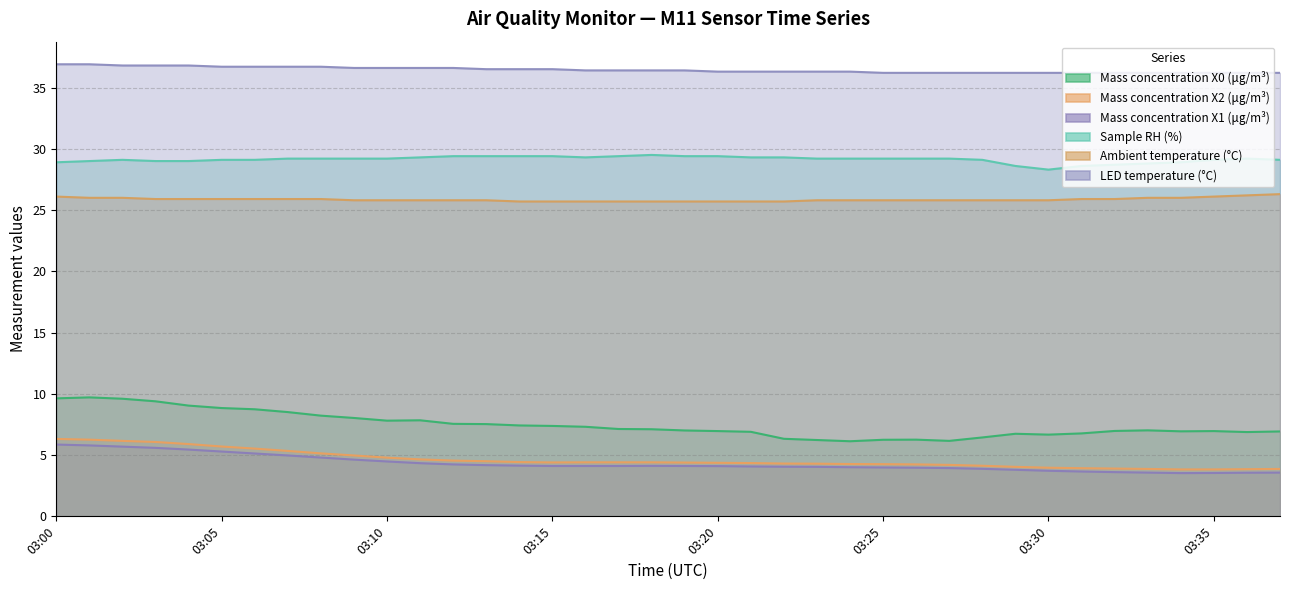

How many lines are shown in the chart?

6